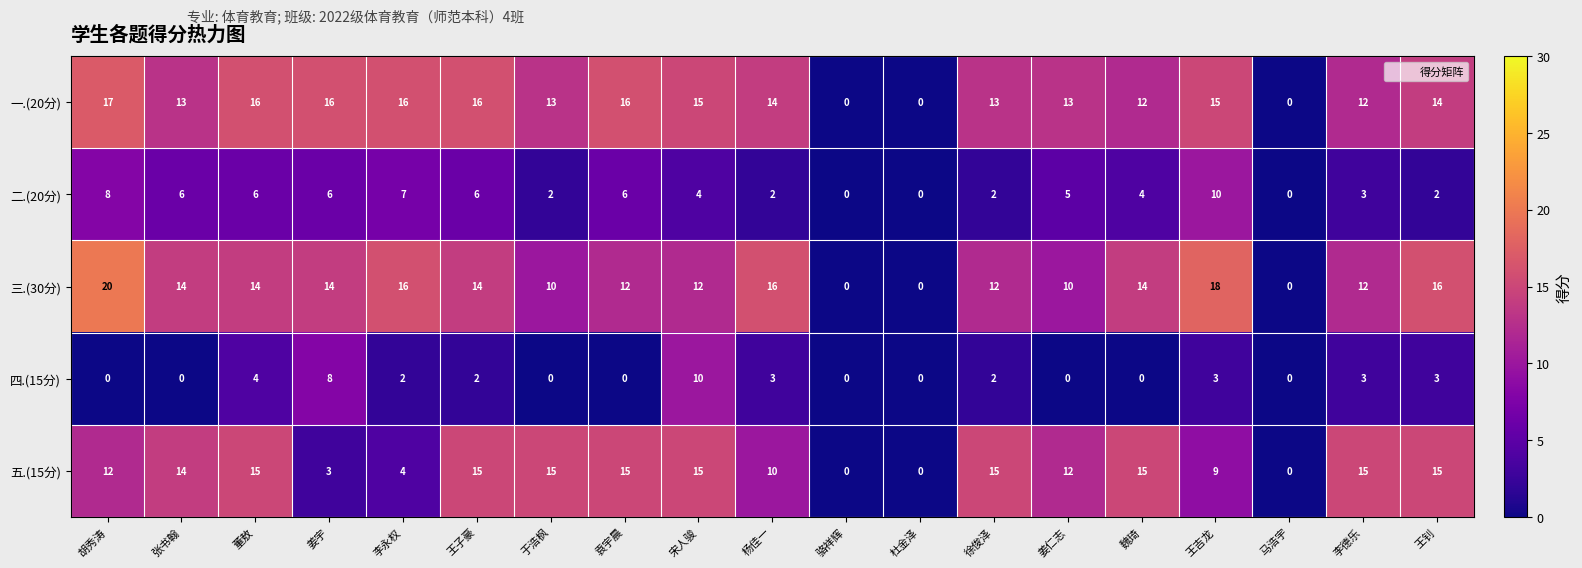

Count the number of data series in this chart.

5